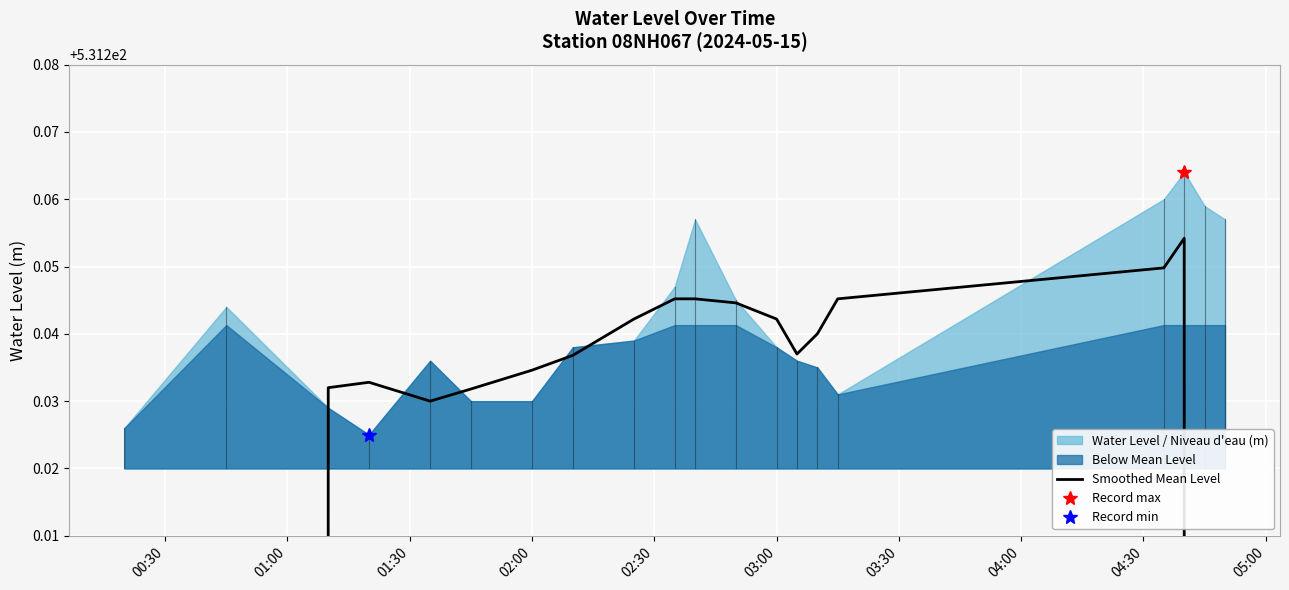

What position from the left is 03:00?

6